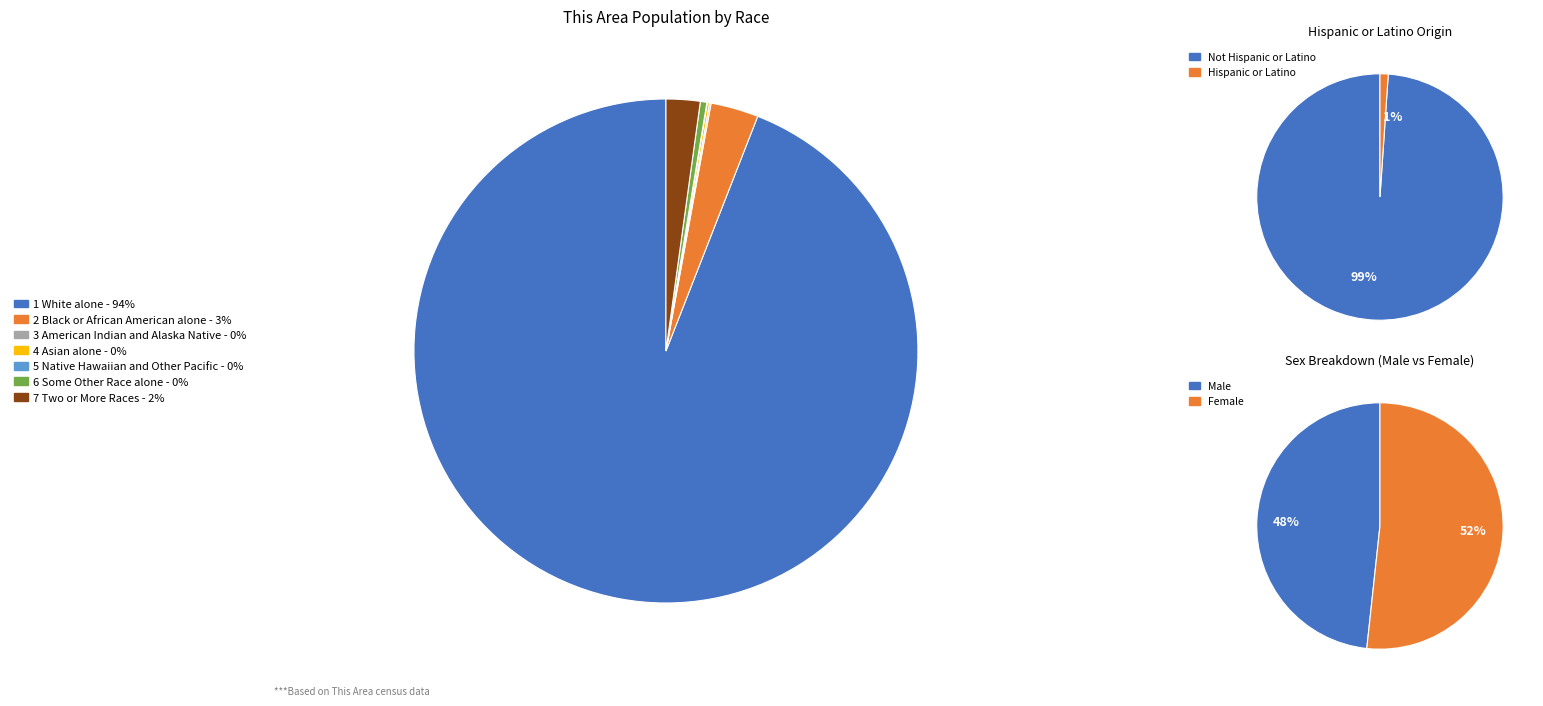

Is it true that Black or African American alone is 3% of the pie?

True